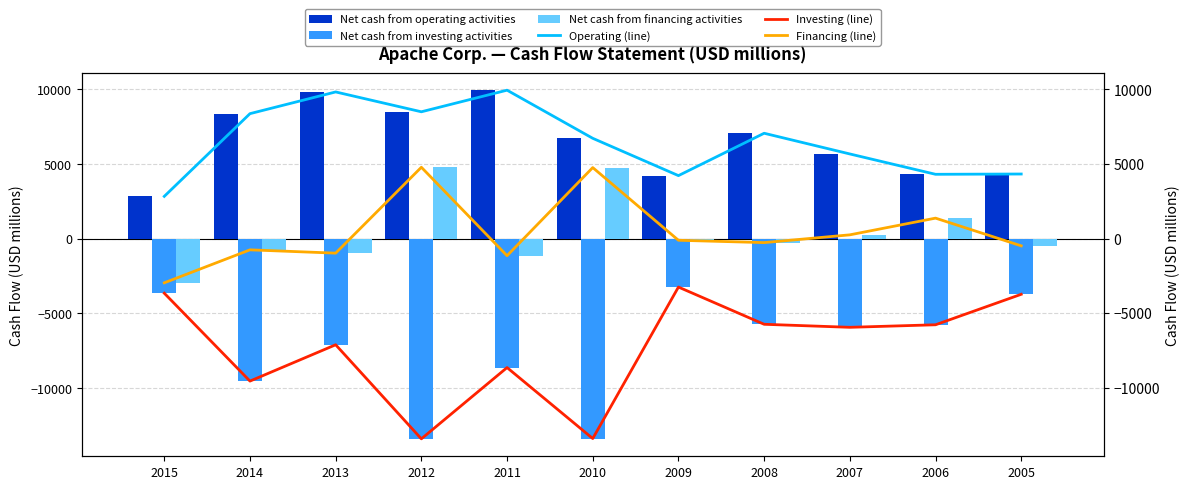

Which has a higher value, 2006 or 2012?

2012